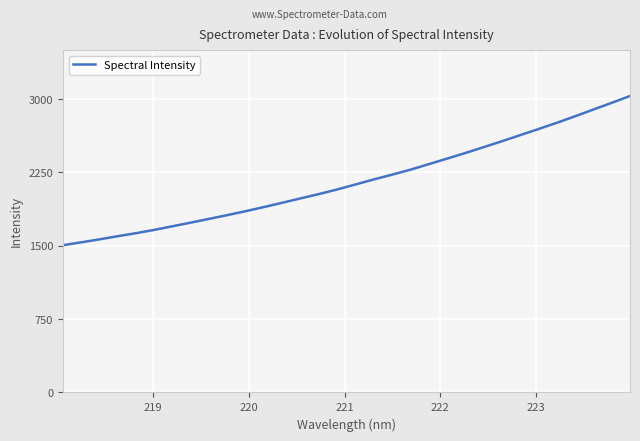

What is the minimum value shown in the chart?

1505.5